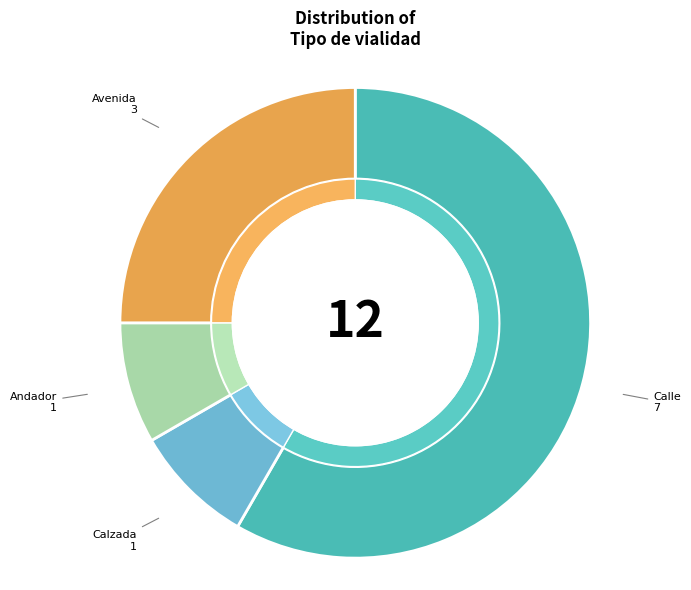

To the nearest percent, what is the difference between the Calzada and Calle slice percentages?

50%